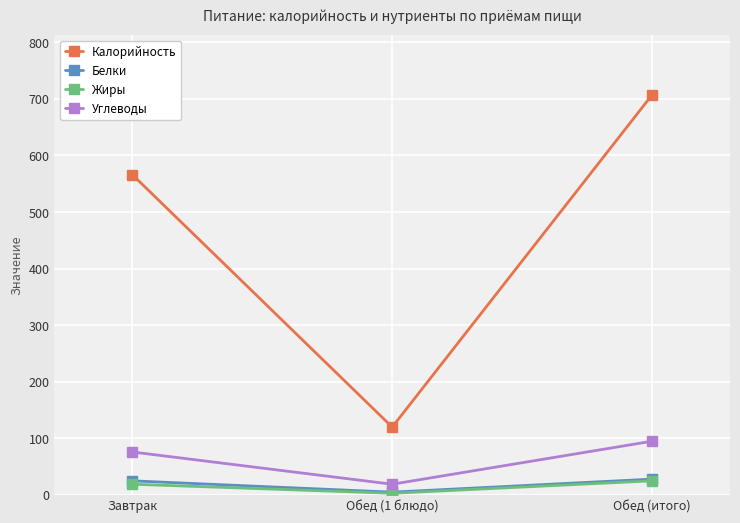

What is the label of the 1st point from the left?

Завтрак